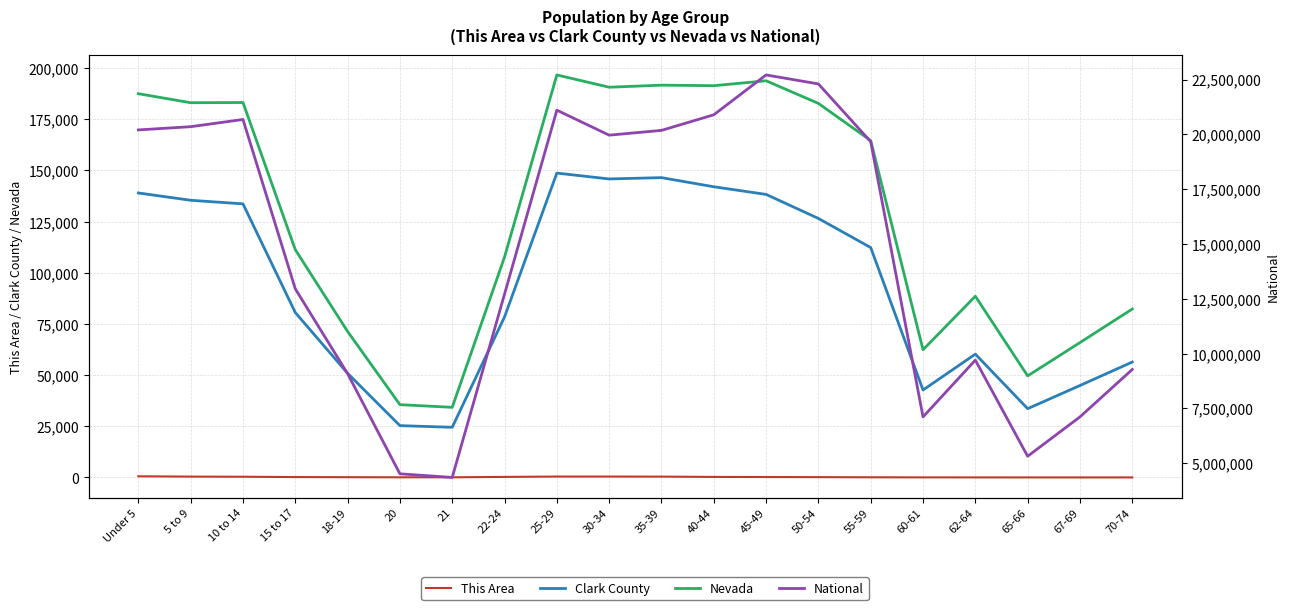

Where is Clark County nearest to the value 86599?

15 to 17